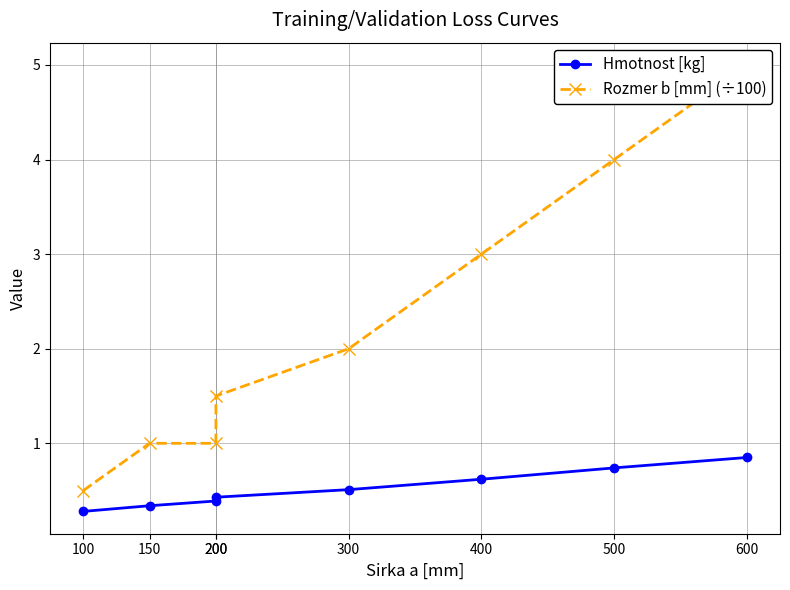

Is the value of Rozmer b [mm] (÷100) at 150 greater than the value of Hmotnost [kg] at 300?

Yes